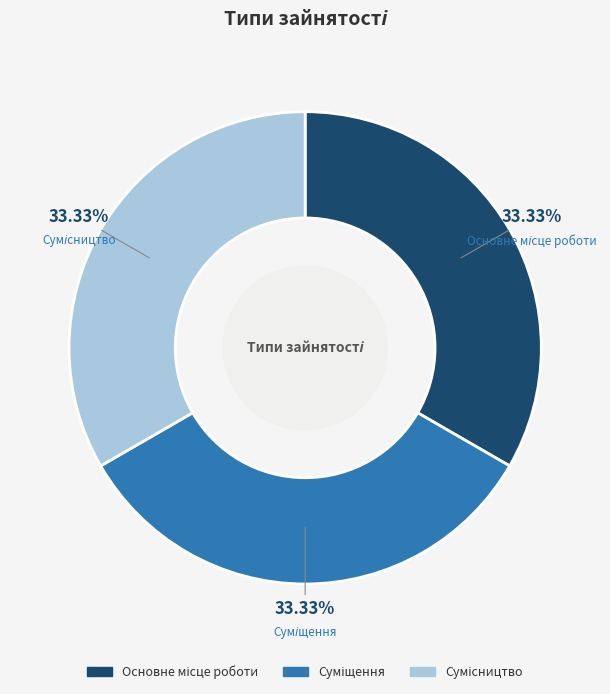

Is there a majority slice in this chart?

No